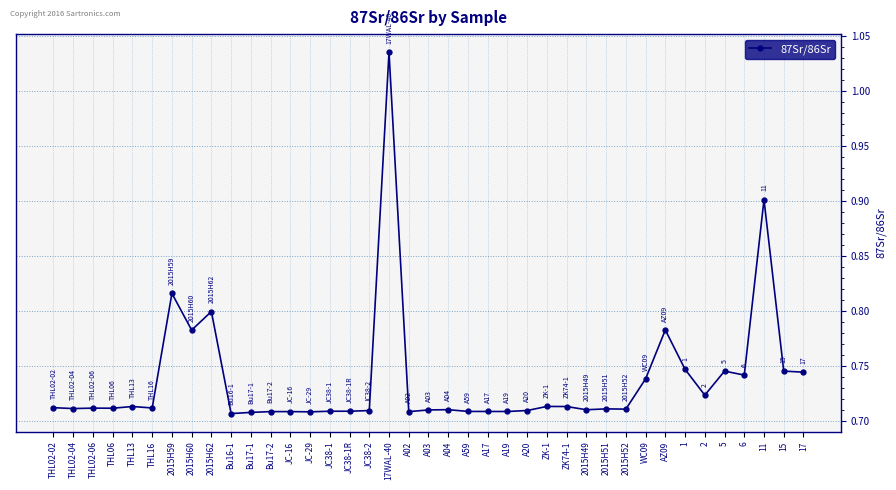

What position from the left is THL16?

6